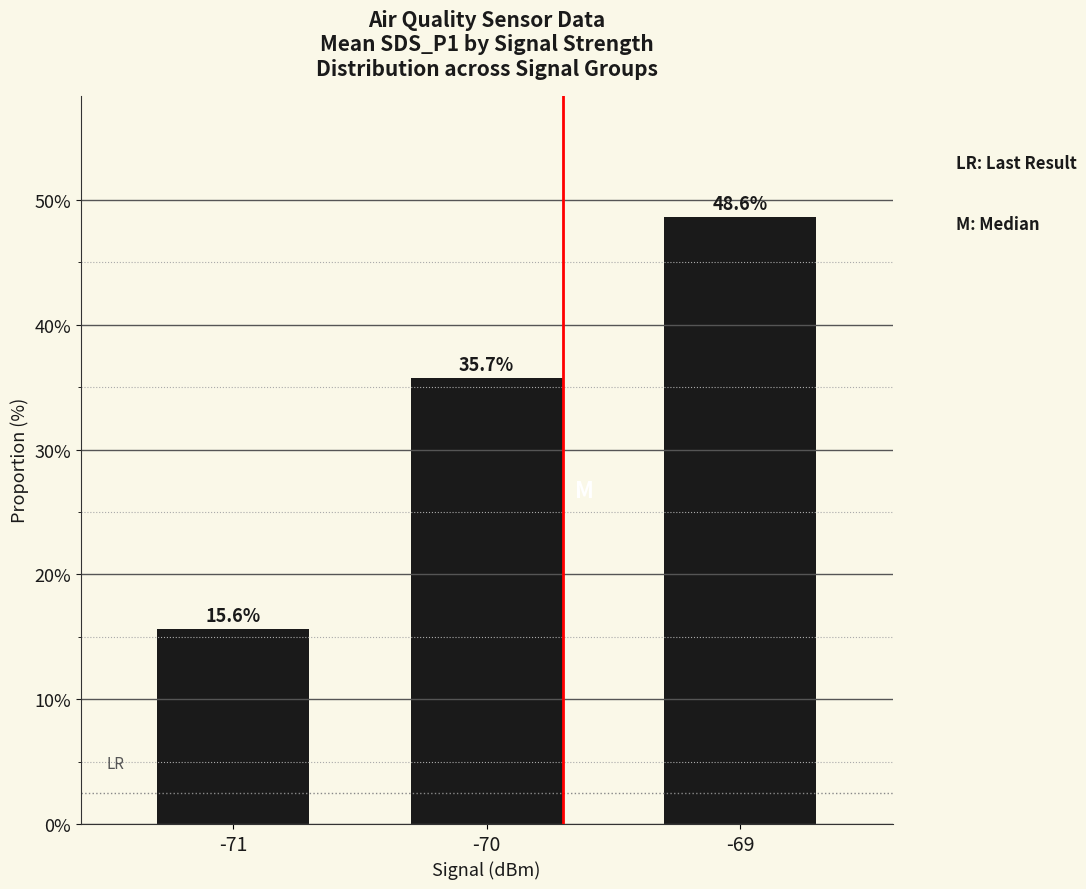

What is the value of the 1st bar from the left?

15.6